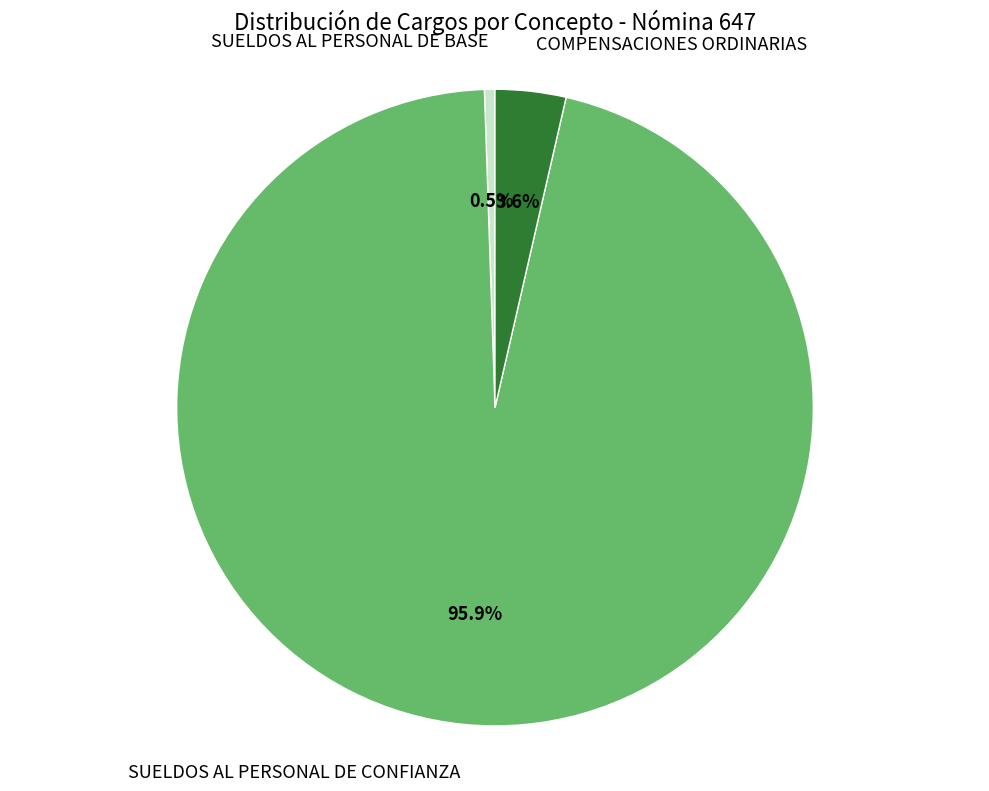

To the nearest percent, what is the average slice percentage?

33%